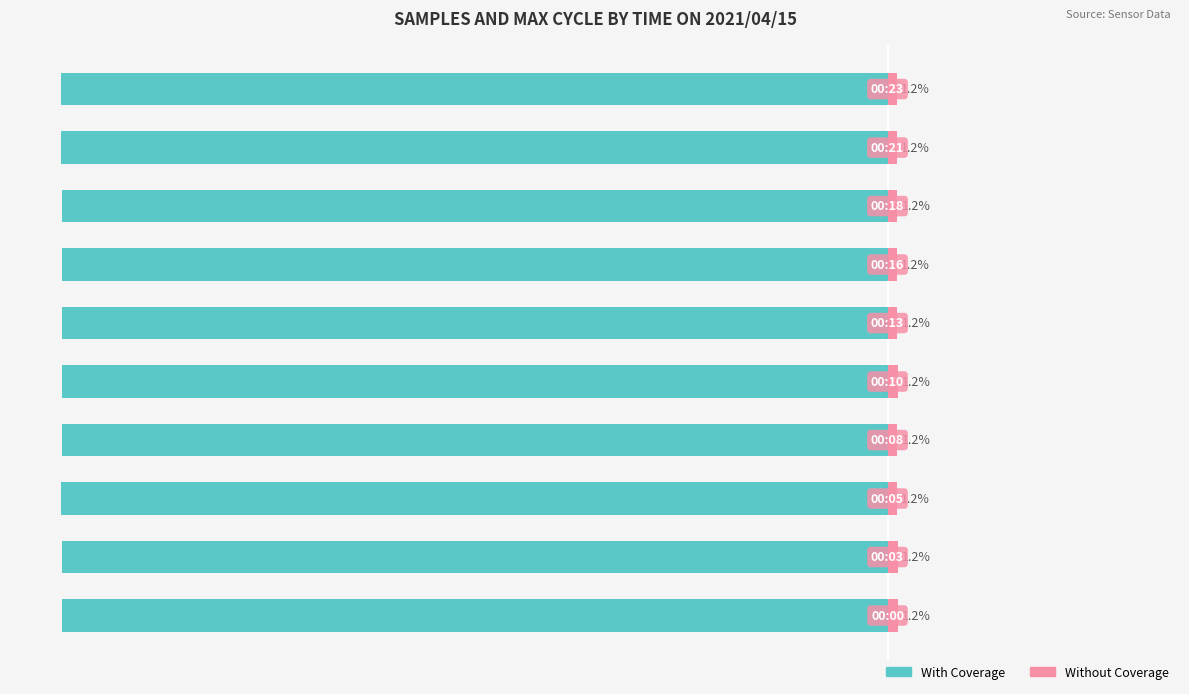

How many groups of bars are there?

10